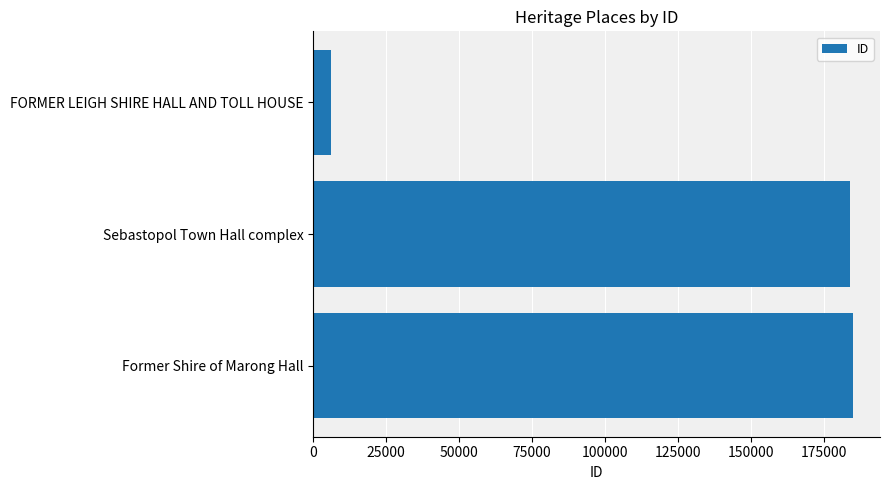

What is the change in value from FORMER LEIGH SHIRE HALL AND TOLL HOUSE to Former Shire of Marong Hall?

+178919